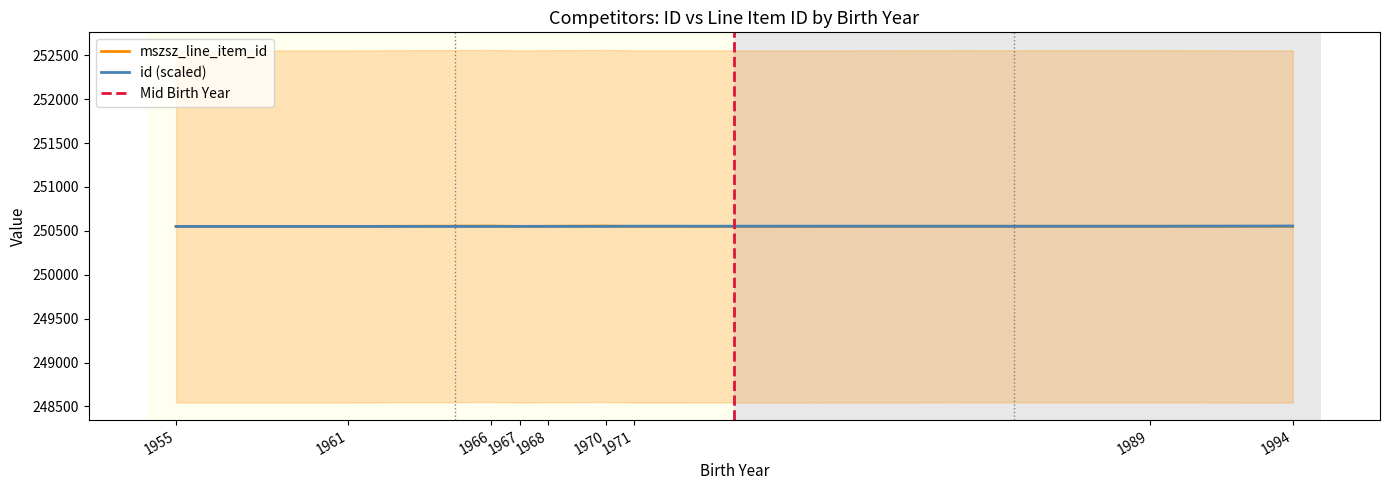

Rank the series at 1961 from highest to lowest value.

id, mszsz_line_item_id